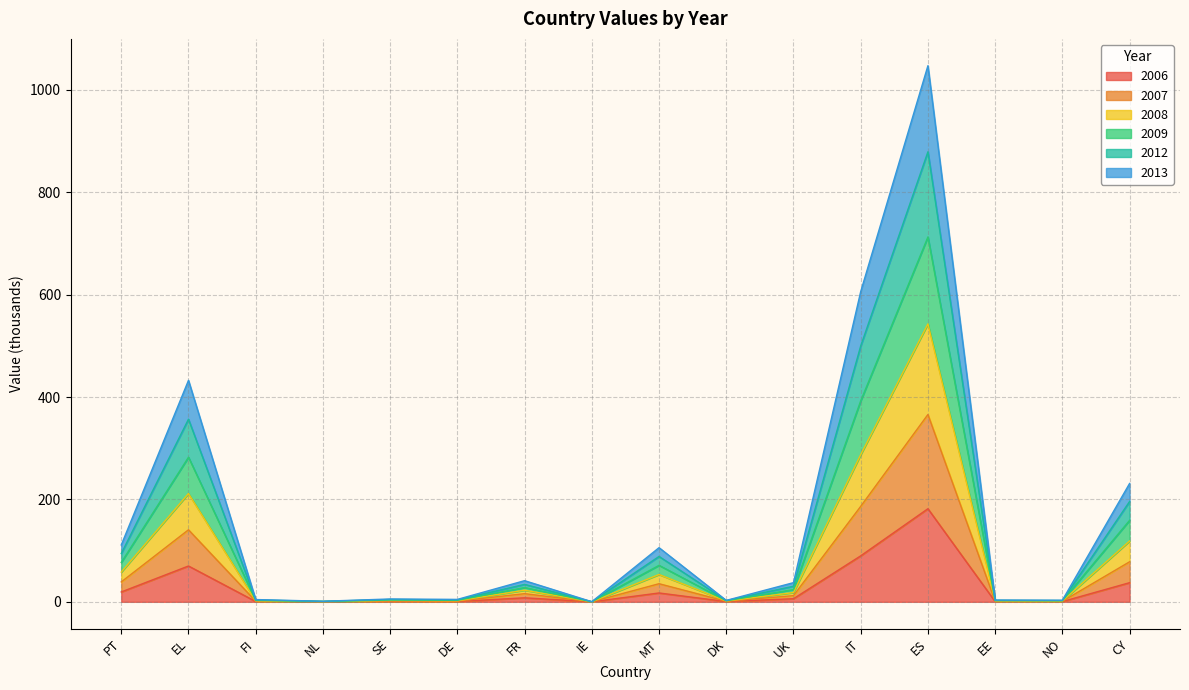

At which label does 2009 reach its minimum?

IE